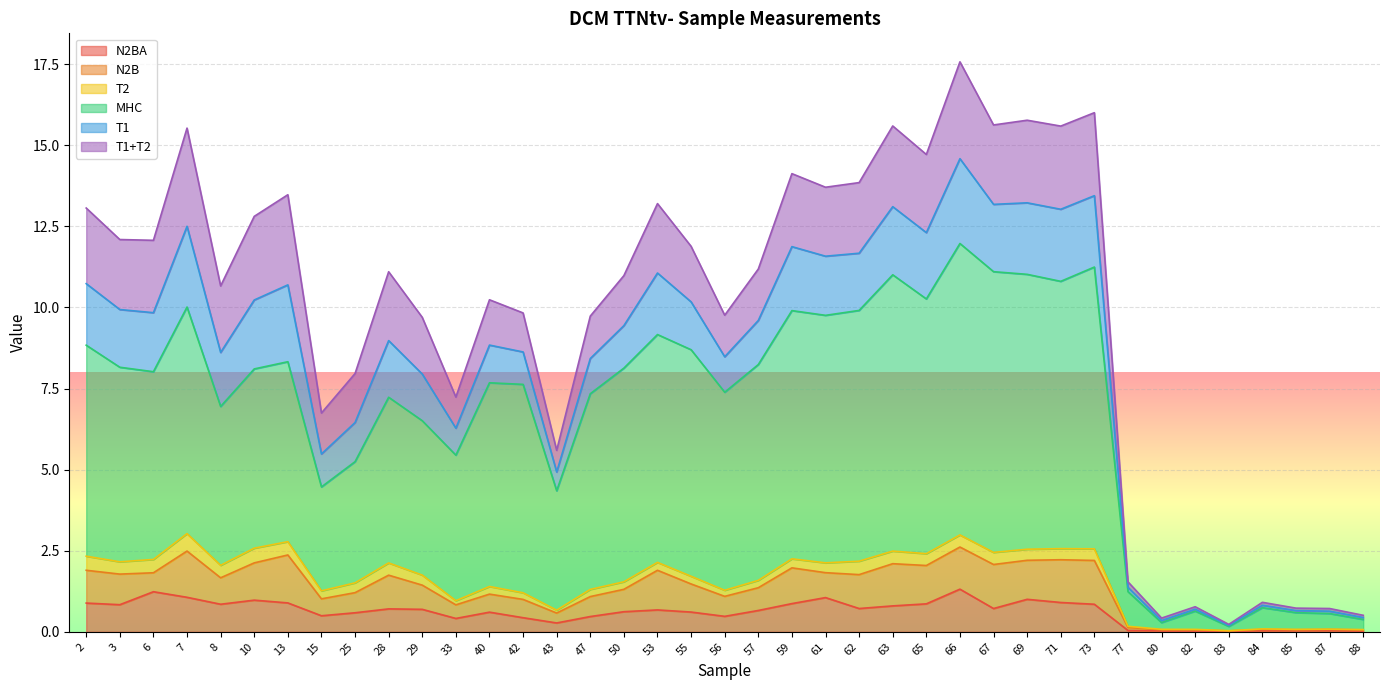

True or false: T1 and T1+T2 intersect in this chart.

False